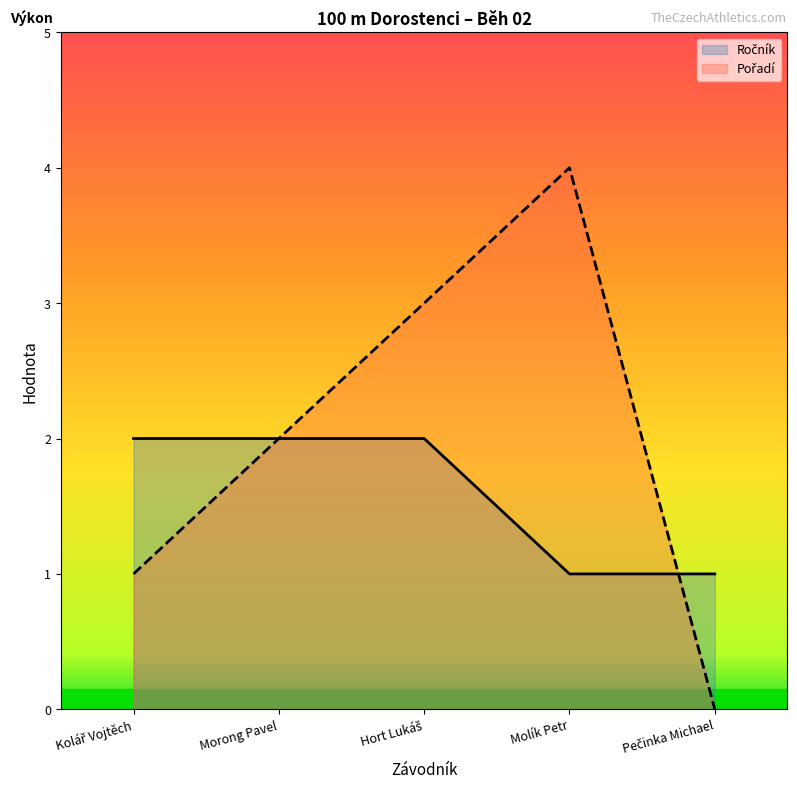

What is the difference between the second highest and second lowest values in the Pořadí series?

2